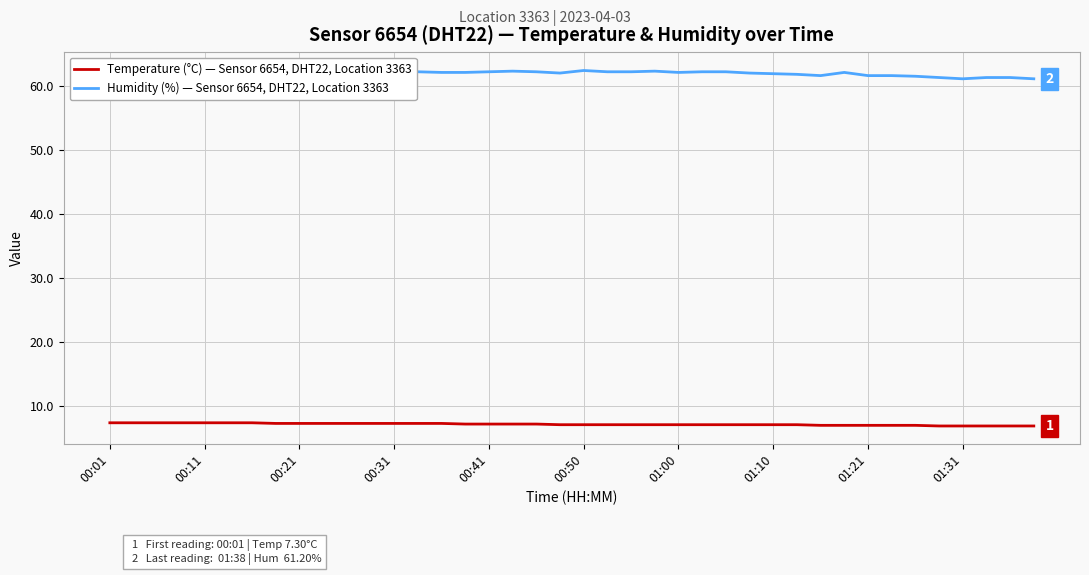

What is the value of the Temperature (°C) — Sensor 6654, DHT22, Location 3363 point at the 8th from the left?

7.2